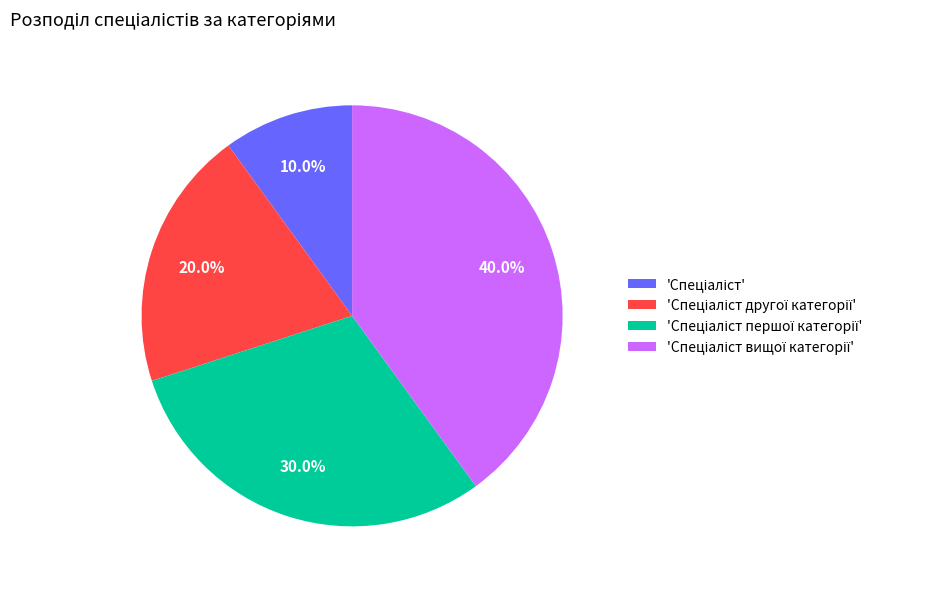

Is there a majority slice in this chart?

No